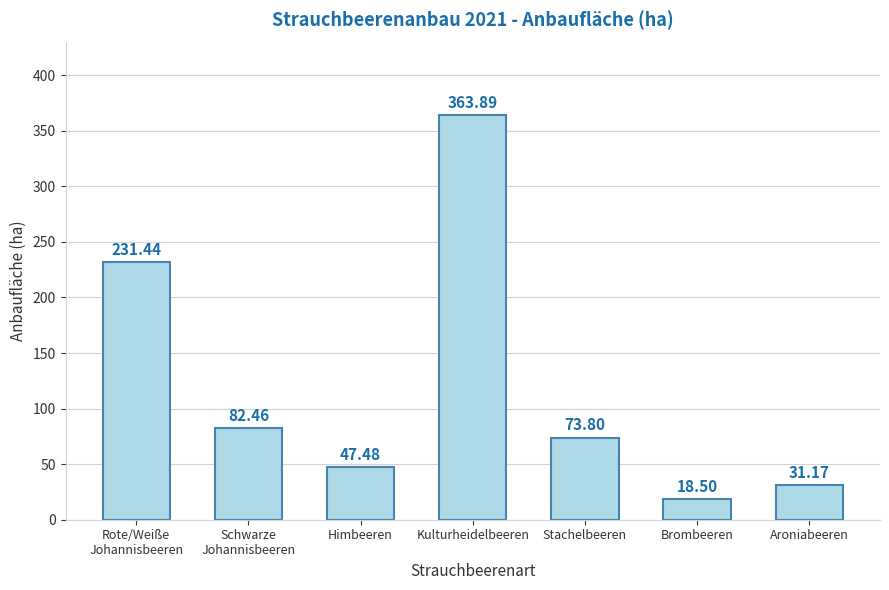

List the labels in order of value, largest first.

Kulturheidelbeeren, Rote/Weiße
Johannisbeeren, Schwarze
Johannisbeeren, Stachelbeeren, Himbeeren, Aroniabeeren, Brombeeren